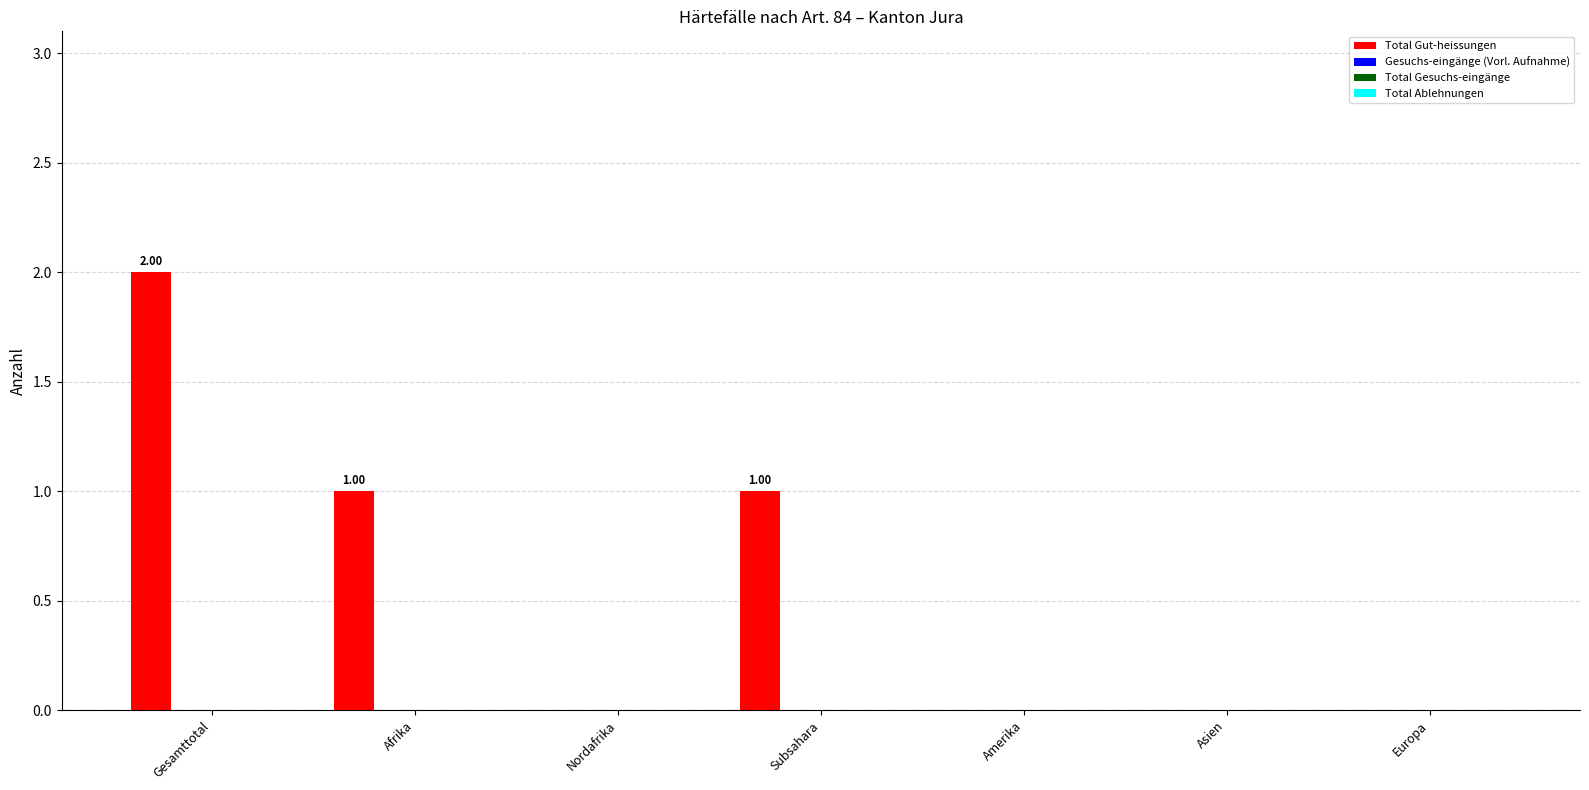

Count the number of categories in the chart.

7